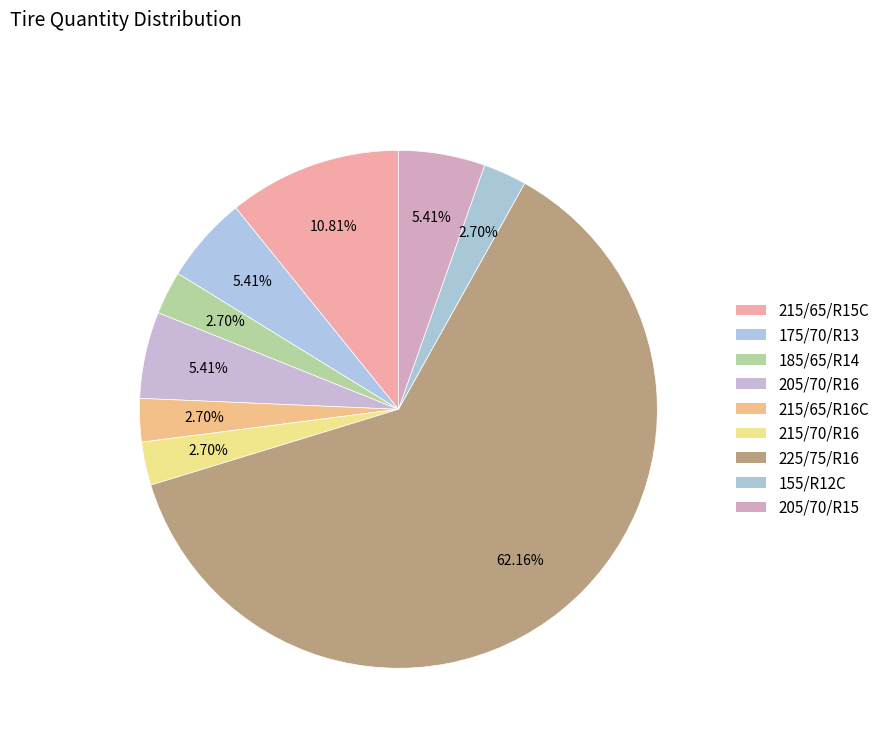

What is the smallest slice in the pie chart?

185/65/R14